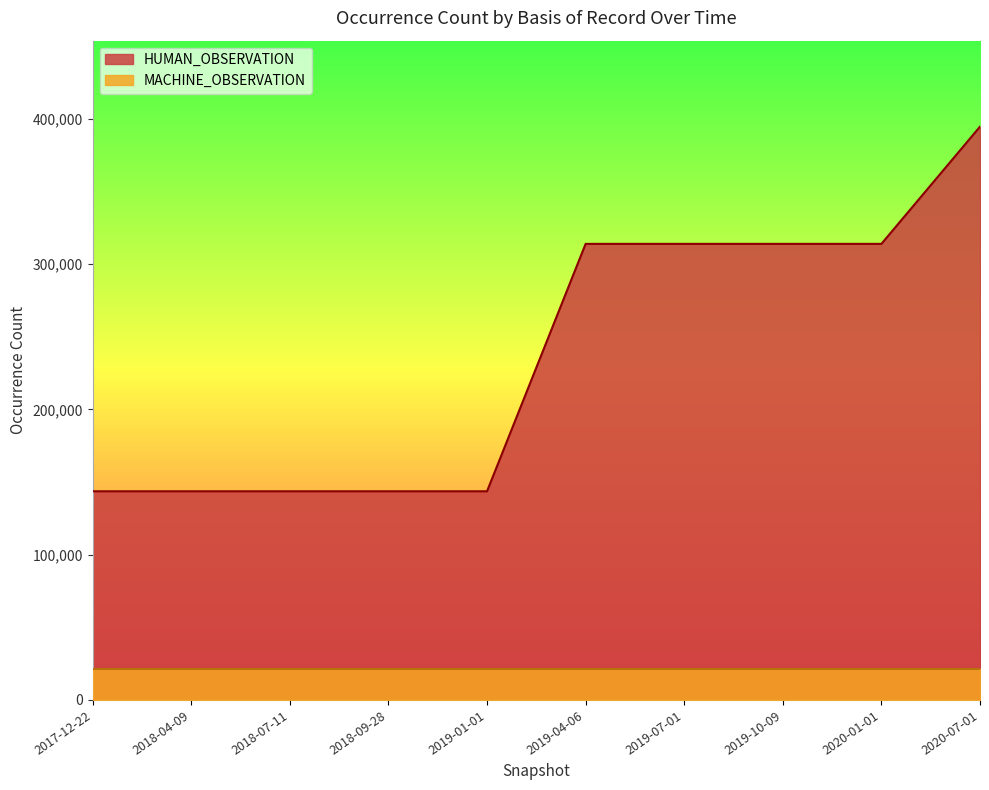

At which label is the value closest to 269198?

2019-04-06